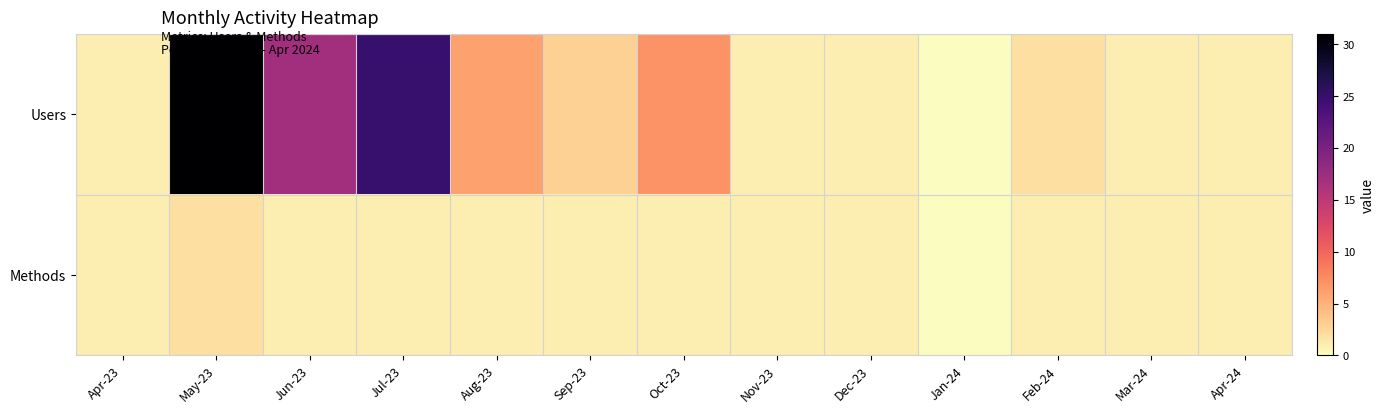

What is the total value across all series at Jun-23?

18